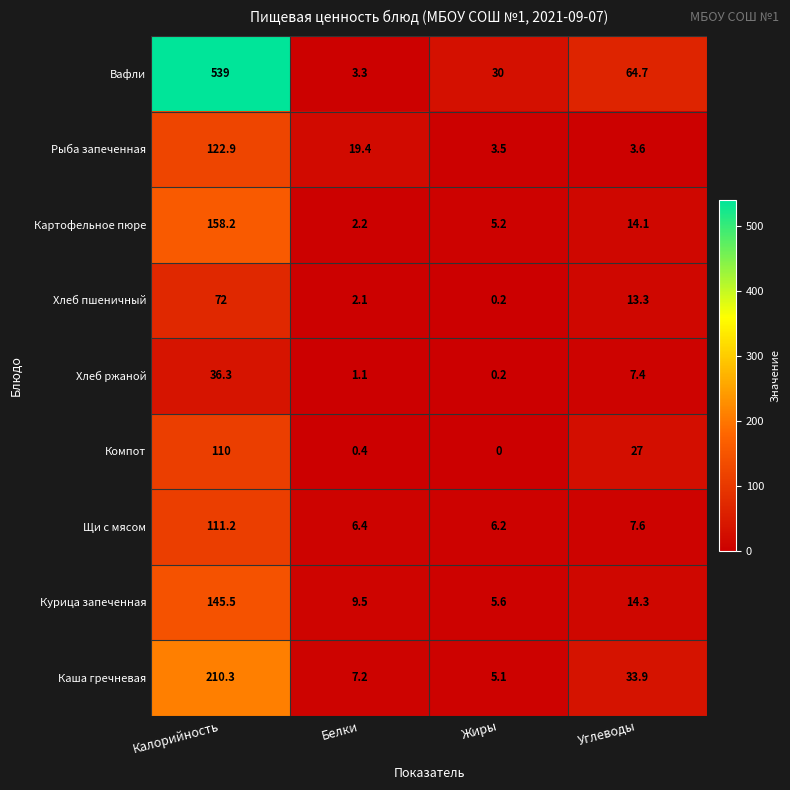

What is the greatest value displayed?

539.0